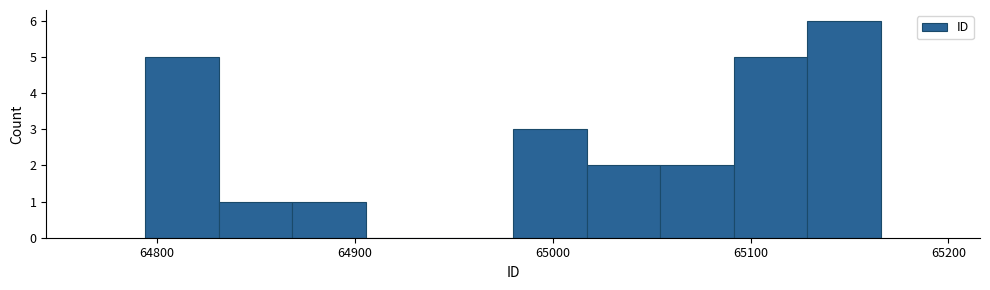

Read against the x-axis, roughly where is the centre of the tallest bar?

65150